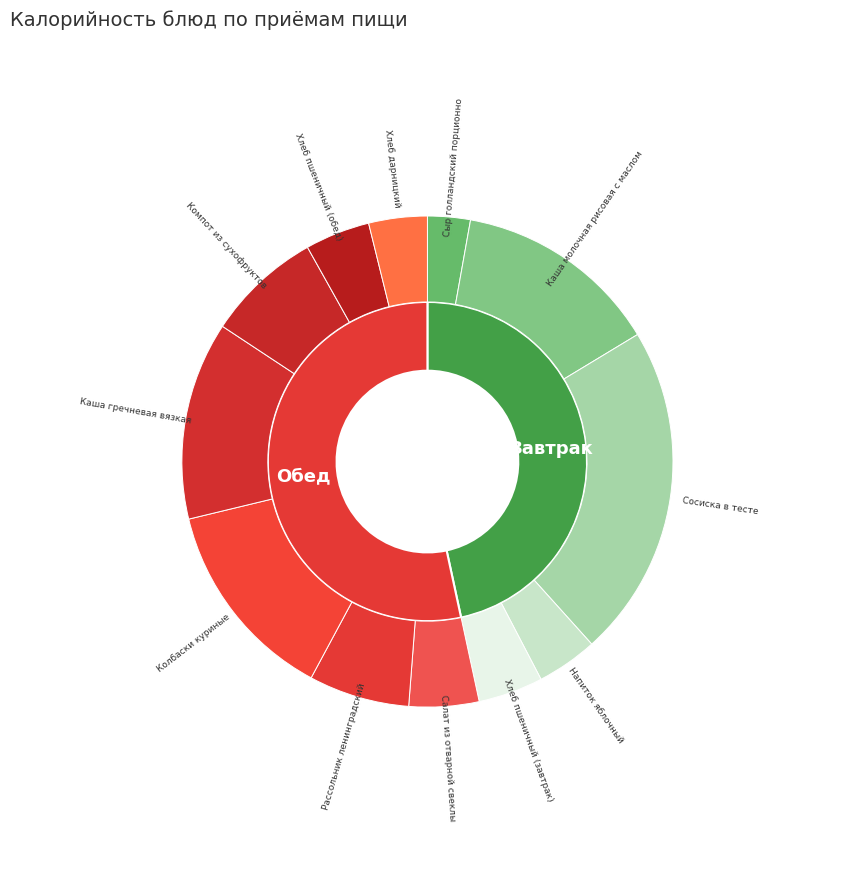

To the nearest percent, what is the difference between the Компот из сухофруктов and Напиток яблочный slice percentages?

4%